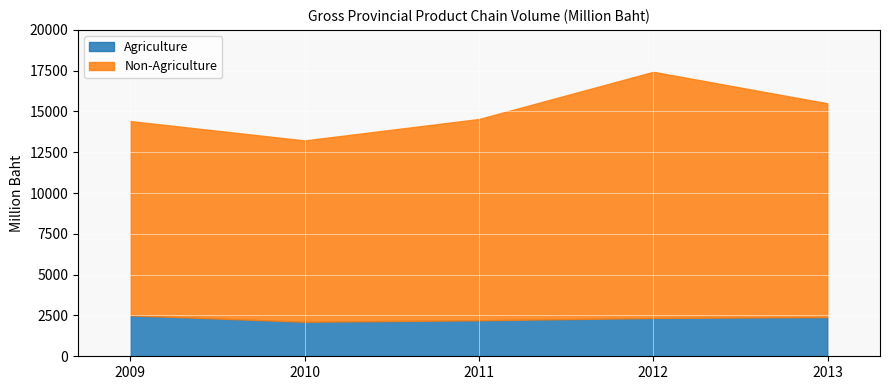

What is the sum of all Non-Agriculture values?

63528